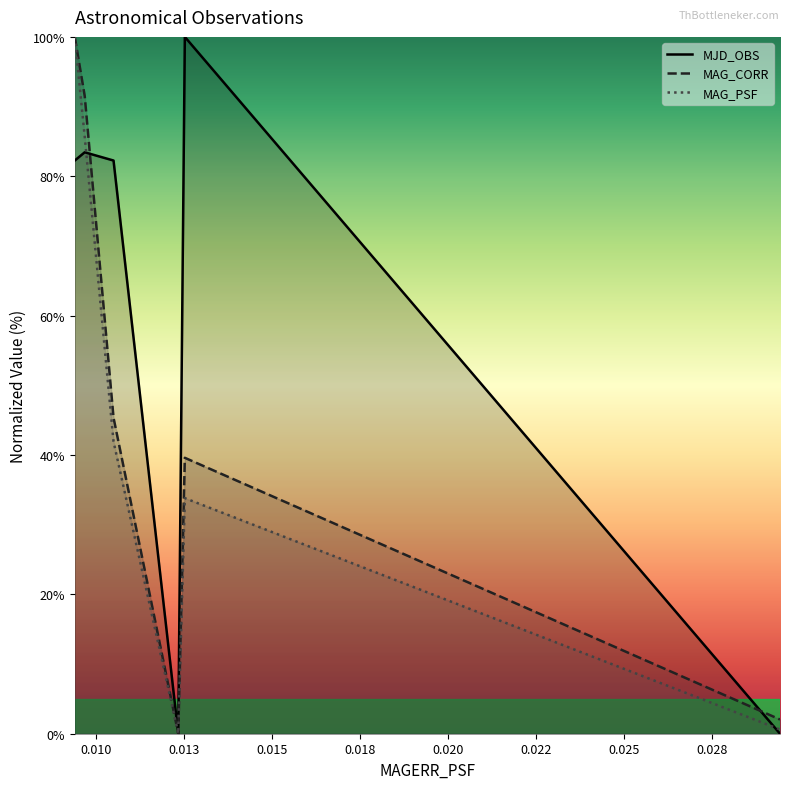

What is the maximum value for MJD_OBS?

100.0